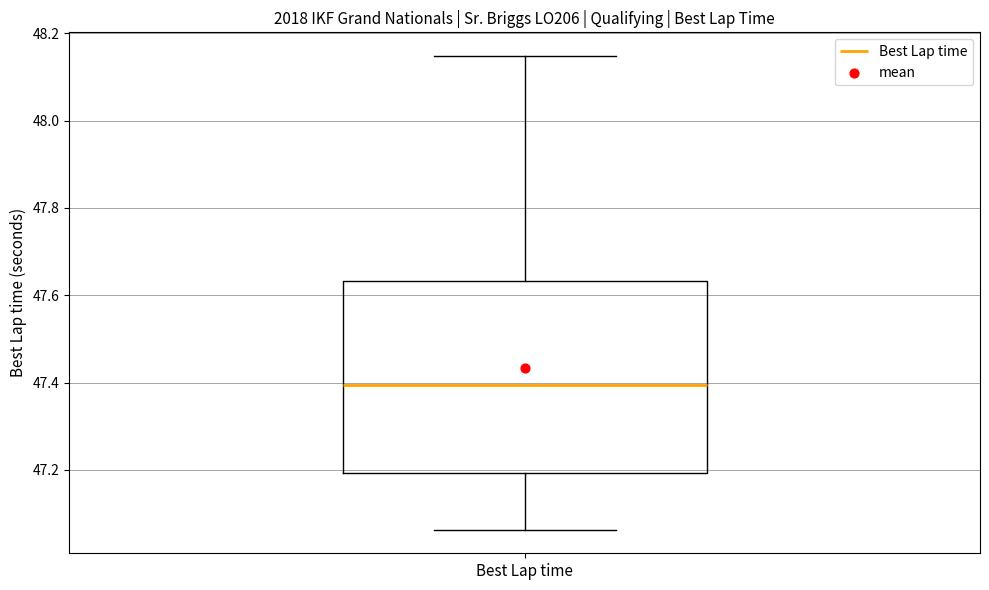

Where is the upper edge of the box for Best Lap time on the y-axis? The values are not printed on the chart, so give them approximately, as read against the axis.

47.64